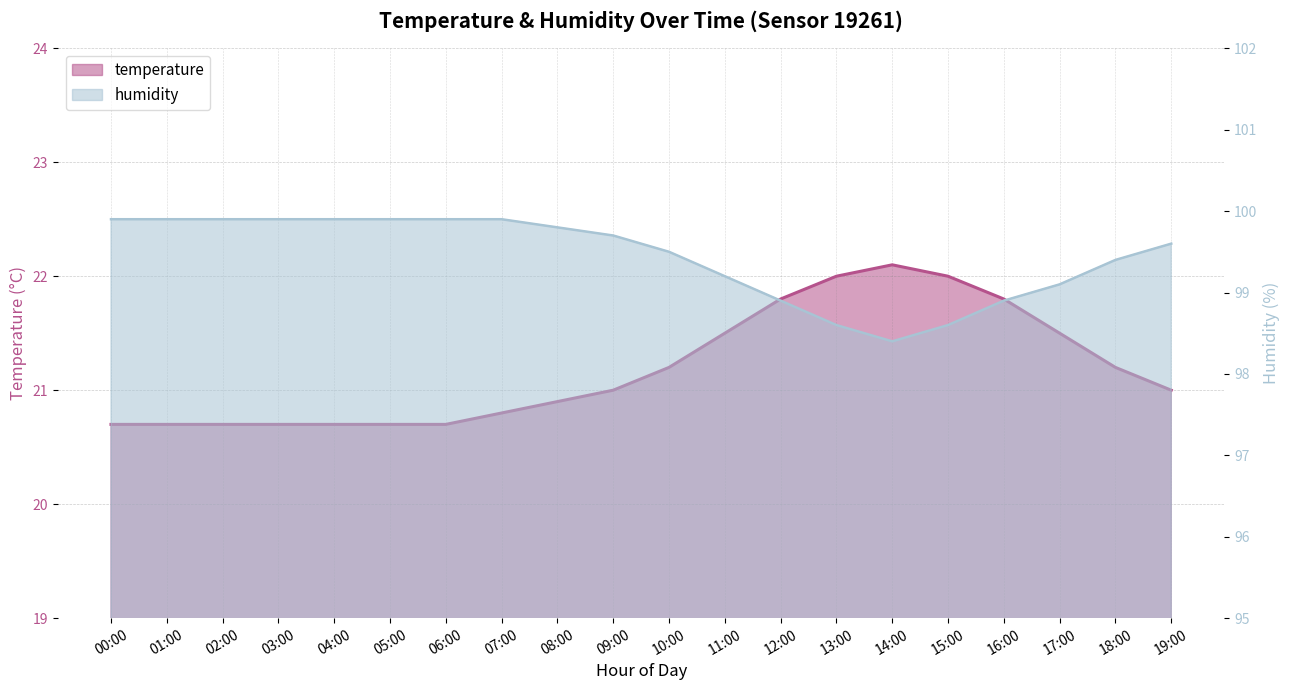

What is the sum of all humidity values?

1988.9